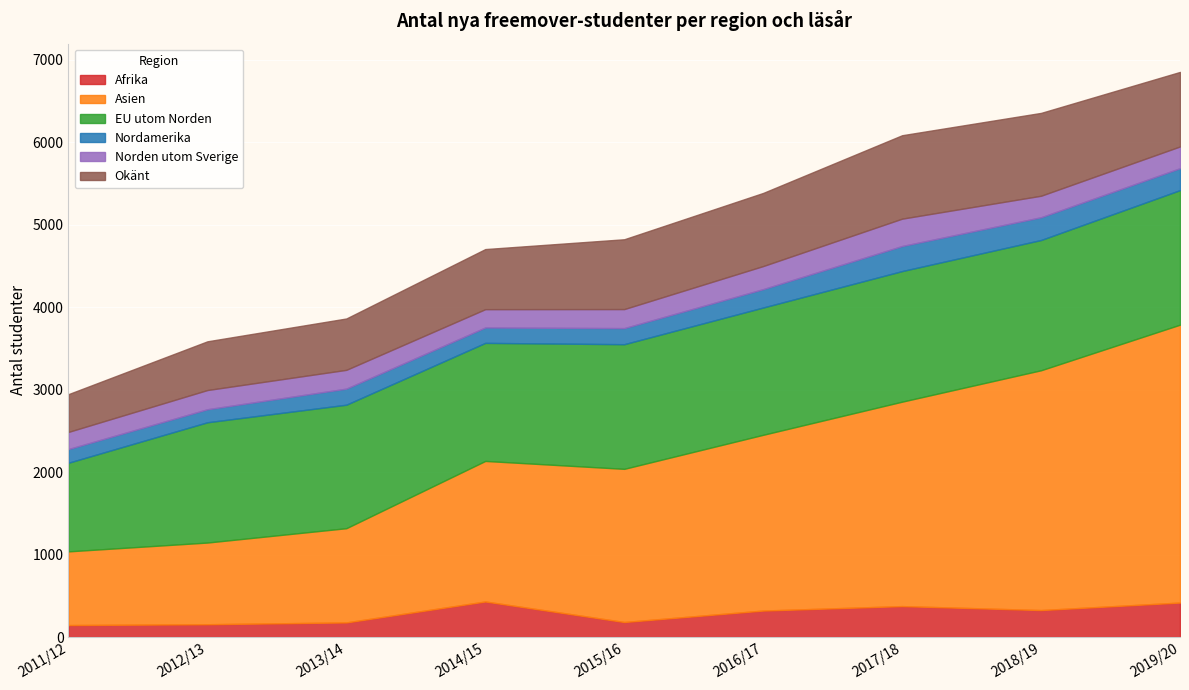

True or false: Afrika and Norden utom Sverige cross at least once.

True